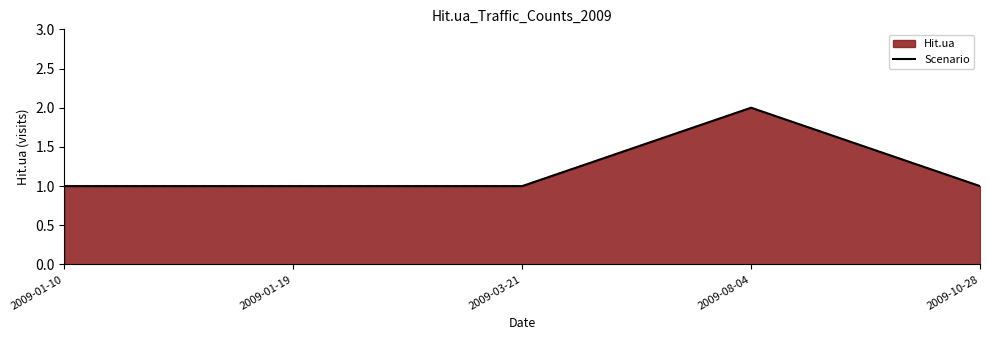

How many lines are shown in the chart?

1